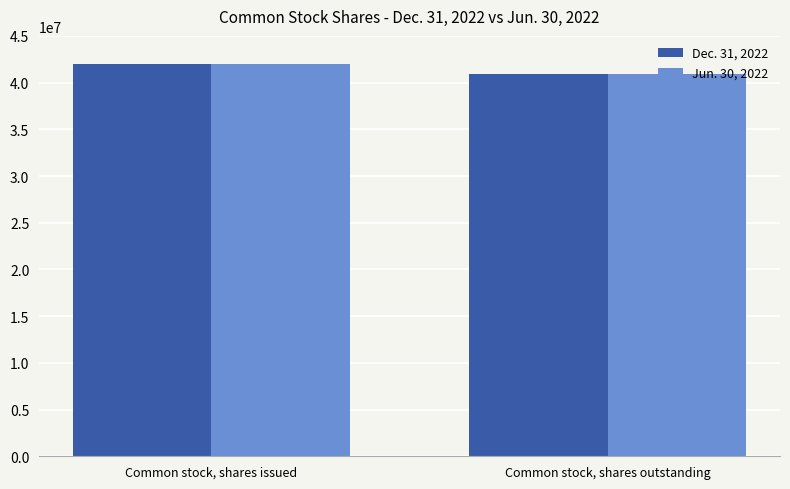

What is the label of the 2nd bar from the left?

Common stock, shares outstanding